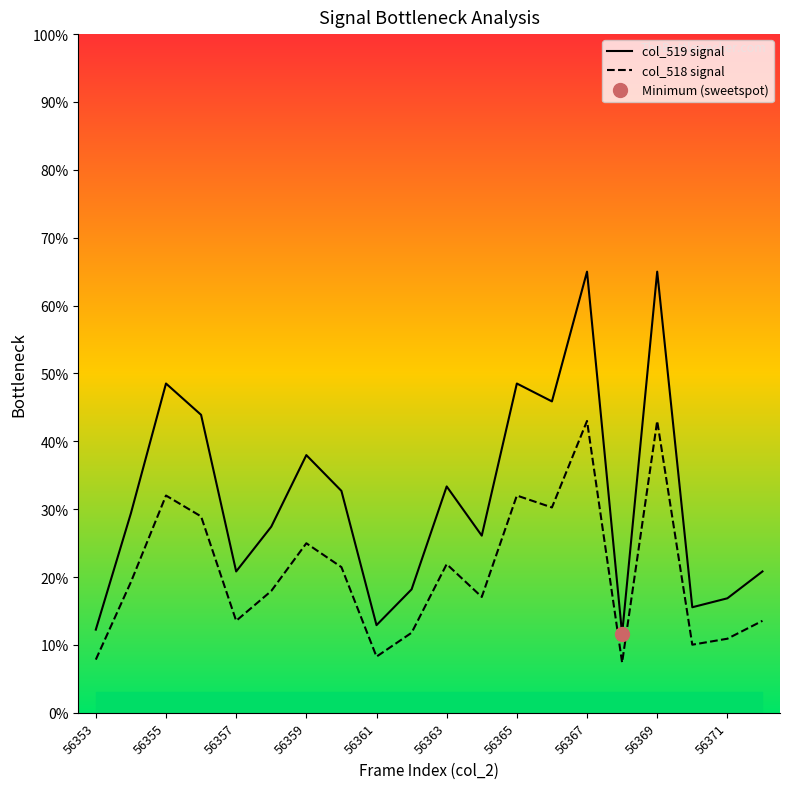

Reading left to right, transcribe all the data shown in this chart.

col_519 signal: 12.3	29.4	48.5	43.9	20.8	27.4	38.0	32.7	12.9	18.2	33.4	26.1	48.5	45.9	65.0	11.6	65.0	15.5	16.9	20.8
col_518 signal: 7.8	19.3	32.0	28.9	13.5	17.9	25.0	21.5	8.3	11.8	21.9	17.1	32.0	30.3	43.0	7.4	43.0	10.0	10.9	13.5